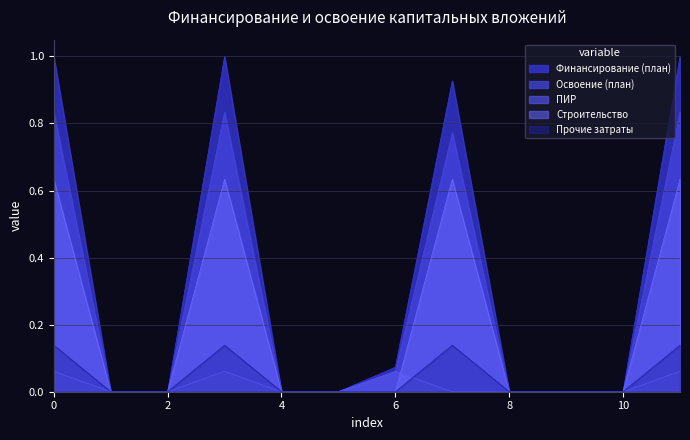

Which series has the largest total across all categories?

Финансирование (план)